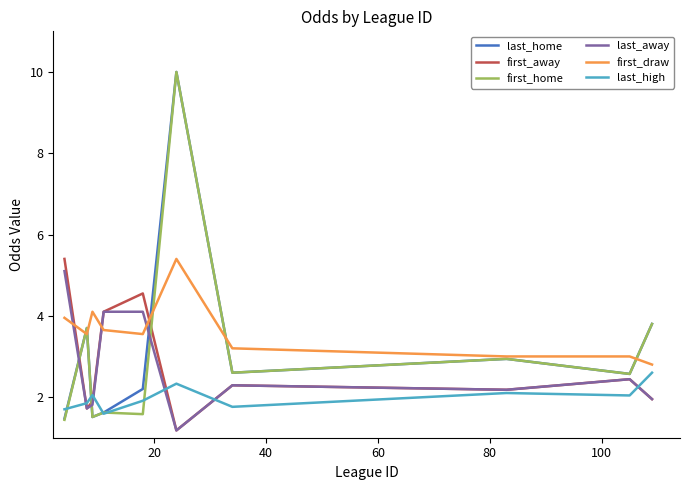

What is the minimum value shown in the chart?

1.2